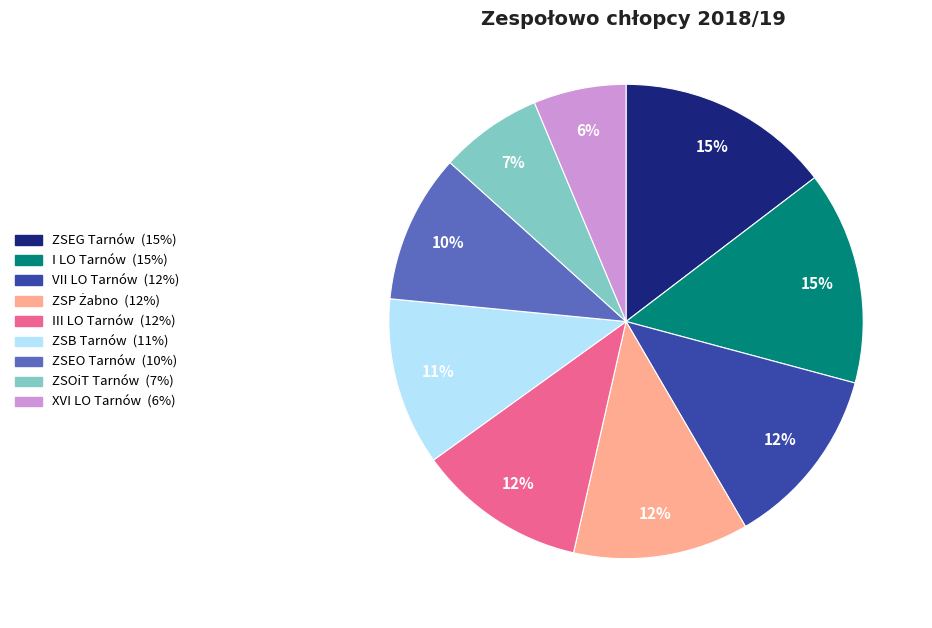

Count the number of slices in the pie.

9